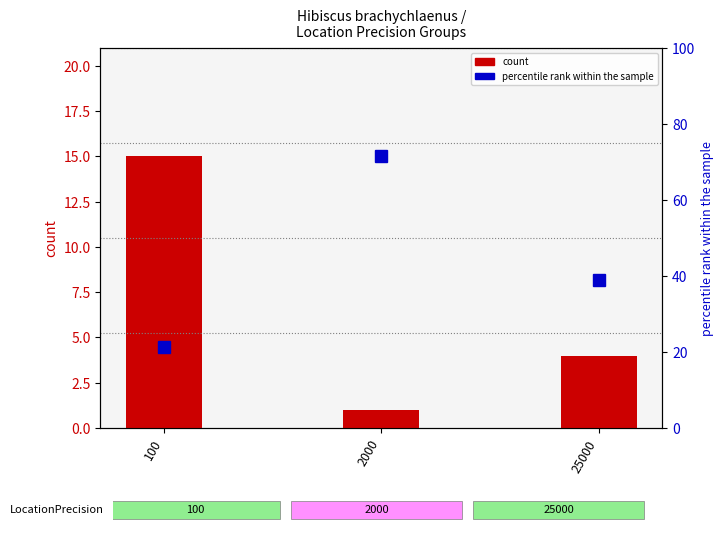

Count the count values in the range 1 to 15.

3